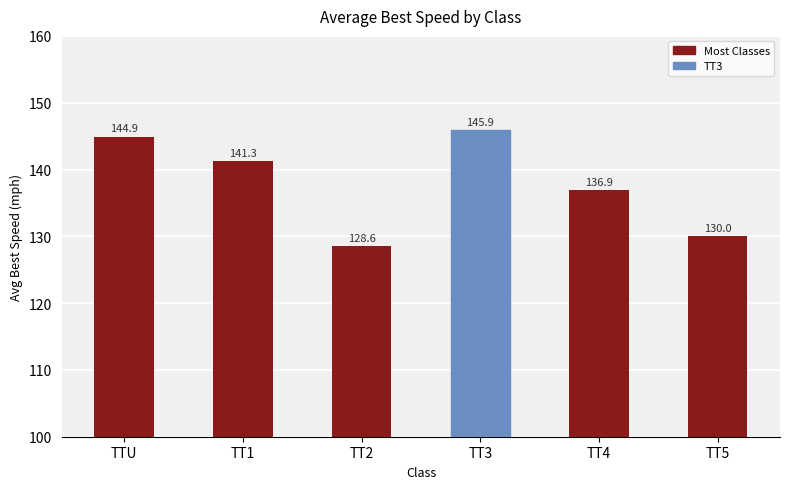

Reading left to right, transcribe all the data shown in this chart.

144.9	141.3	128.6	145.9	136.9	130.0